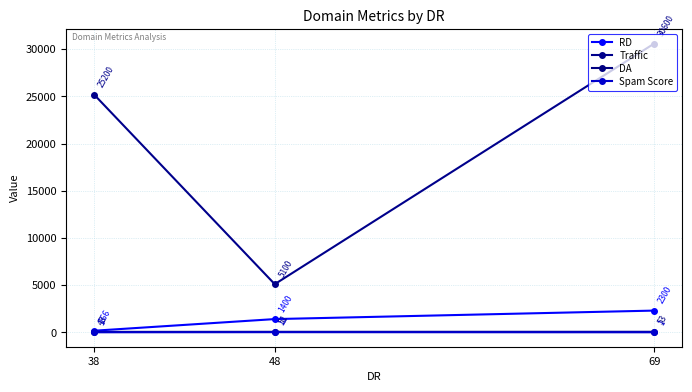

What is the maximum value for DA?

53